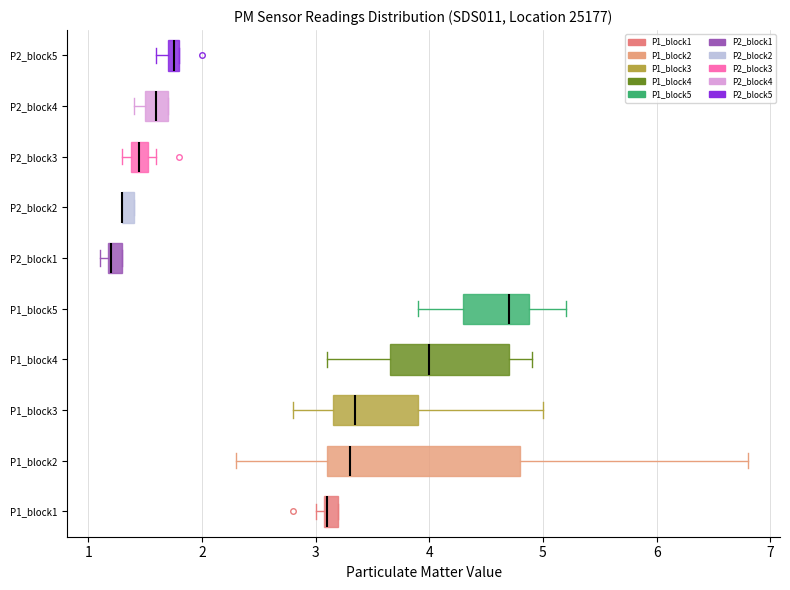

Where is the left edge of the box for P2_block1 on the x-axis? The values are not printed on the chart, so give them approximately, as read against the axis.

1.2